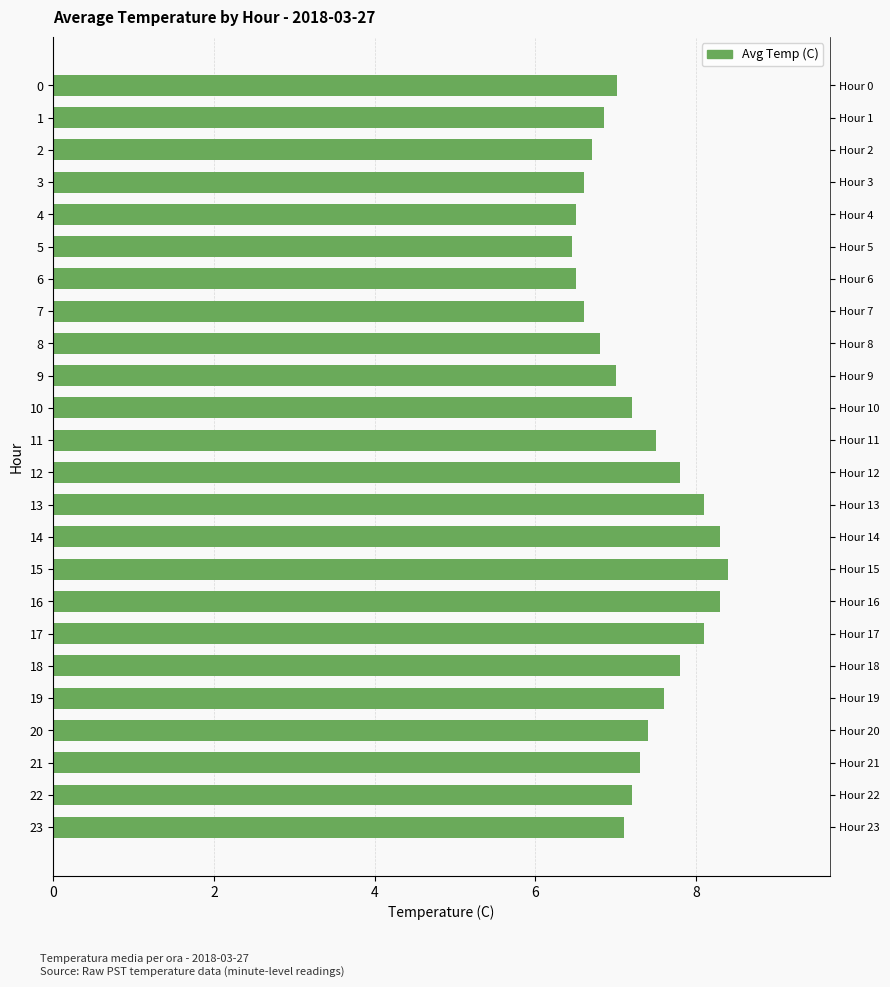

True or false: the data shows 11.3 at 14.

False